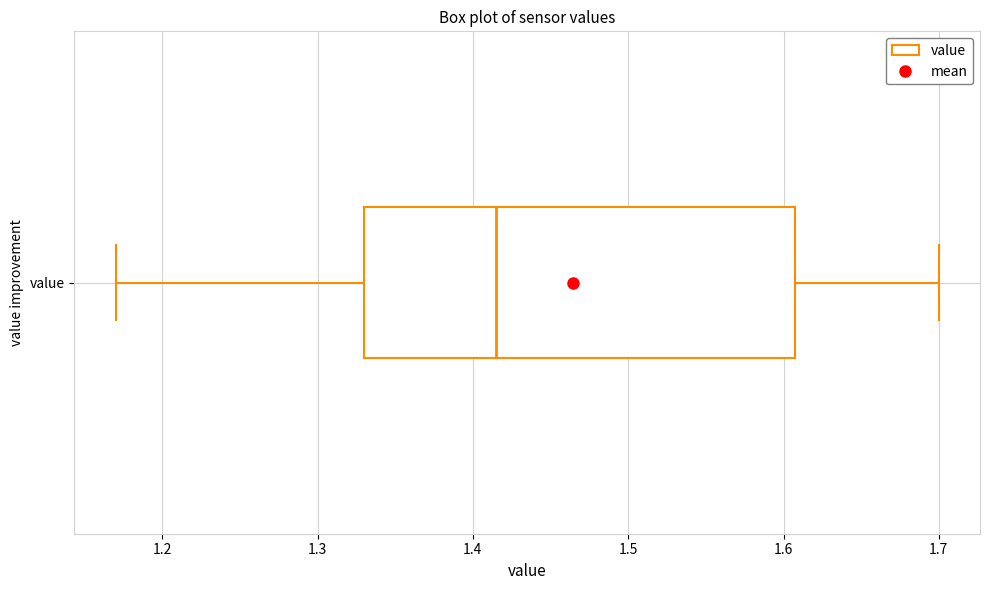

Transcribe this box plot: give where the median line is, the range the box spans, and where the two whiskers end, as read against the x-axis. The values are not printed on the chart, so give them approximately, as read against the axis.

median 1.42, box 1.33 to 1.61, whiskers 1.17 to 1.70